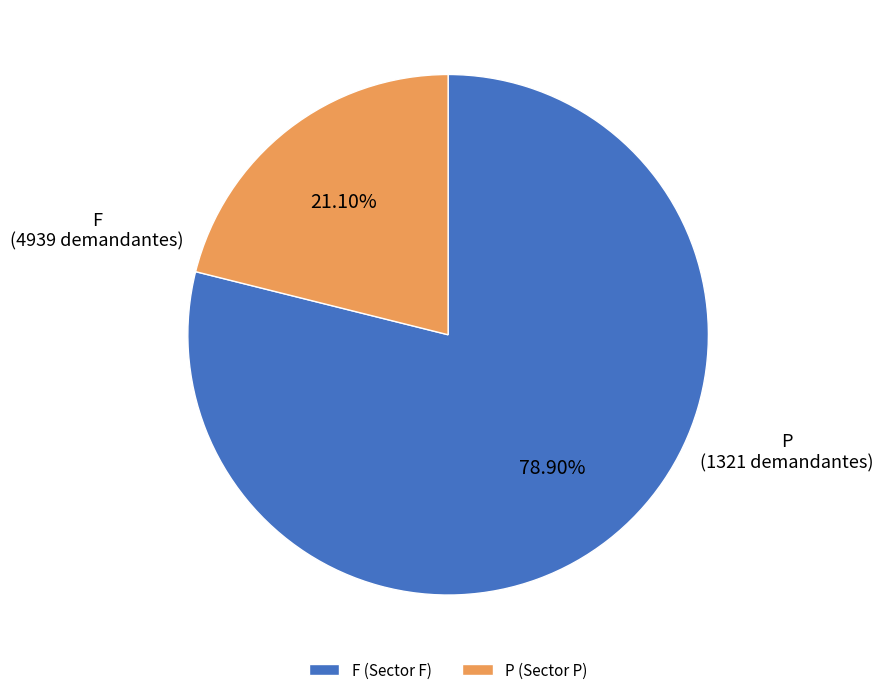

Which category has the smallest portion of the pie?

P